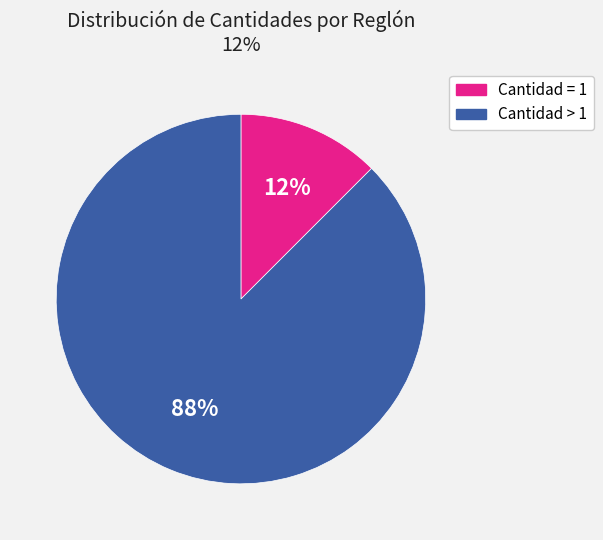

To the nearest percent, what is the average slice percentage?

50%